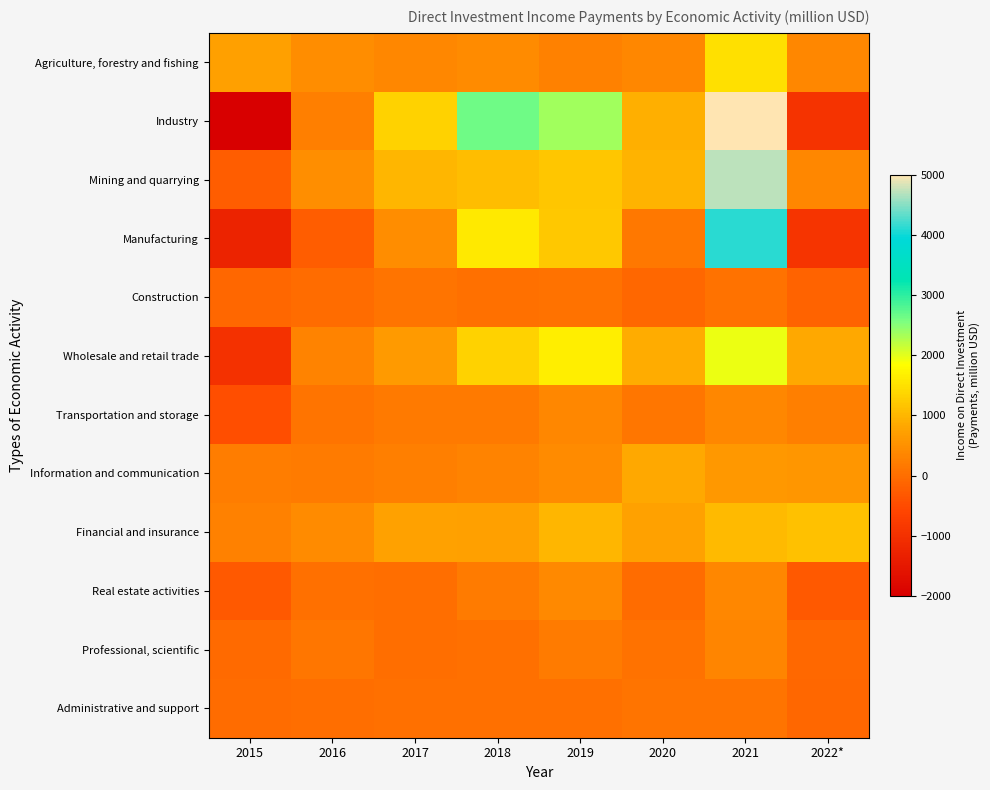

What is the total value across all series at 2019?

9211.4